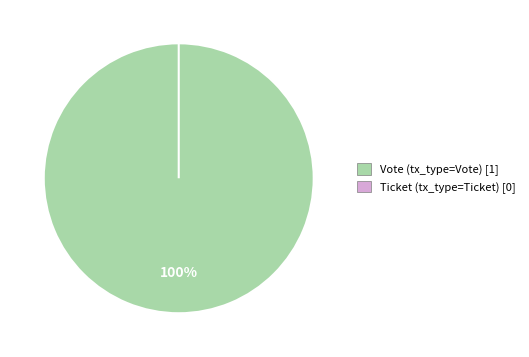

To the nearest percent, what is the combined percentage of Vote and Ticket?

100%